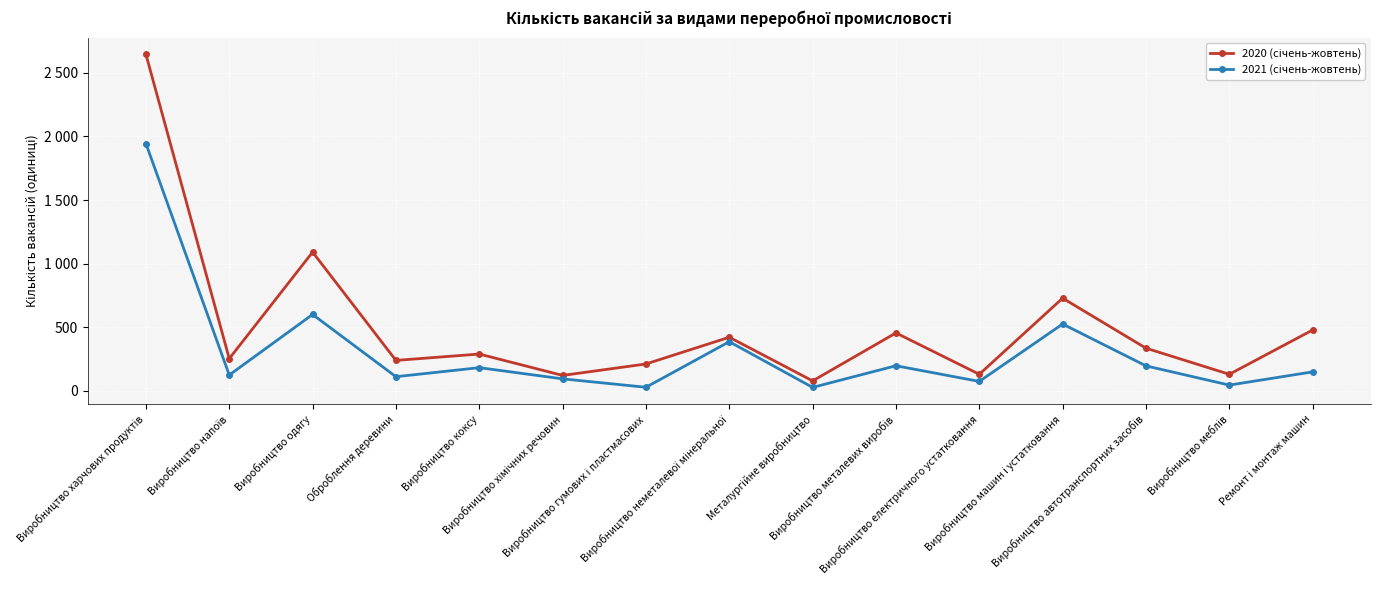

Is this an area chart (filled region under the line)?

No